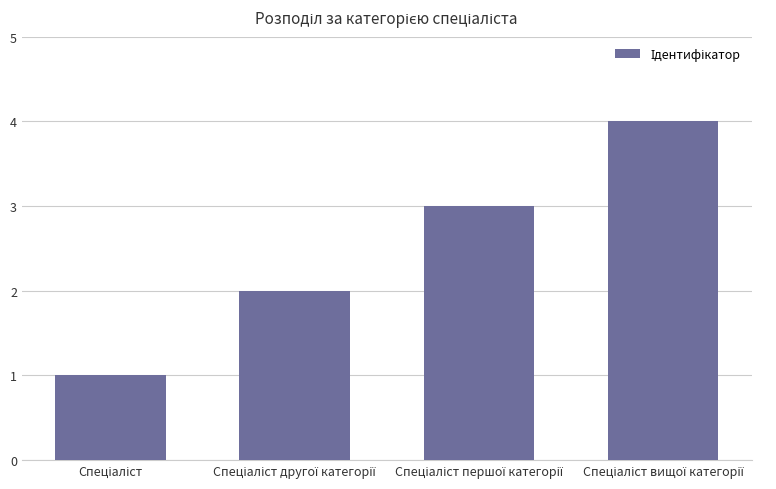

What is the greatest value displayed?

4